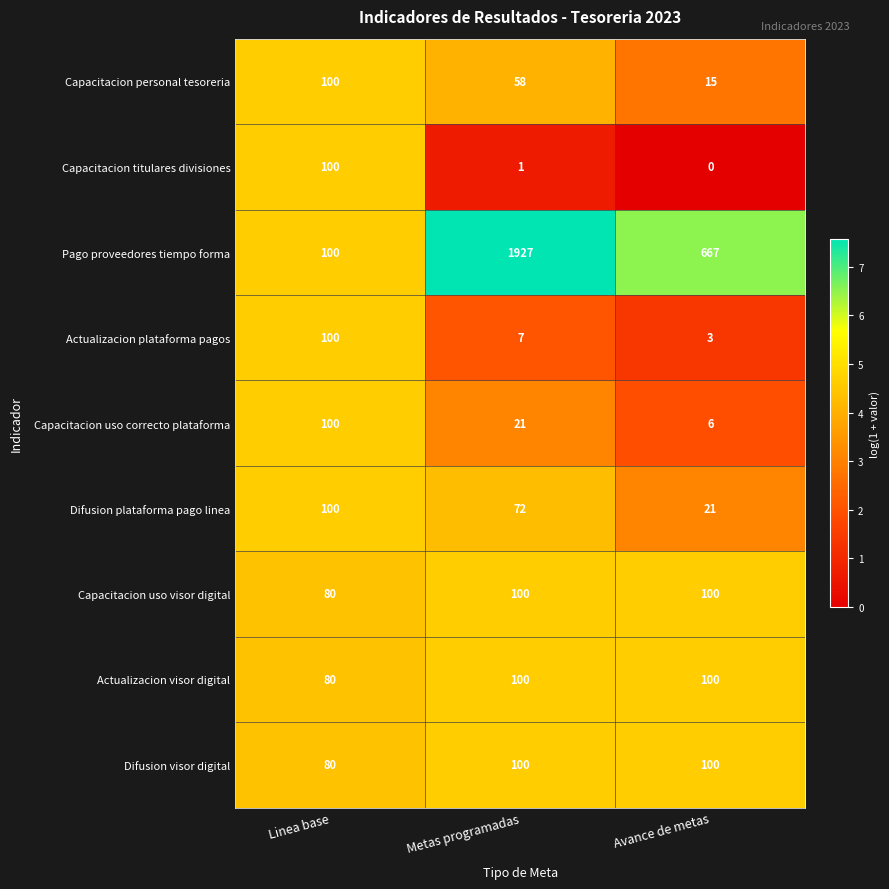

What is the difference between the highest and lowest values at Linea base?

20